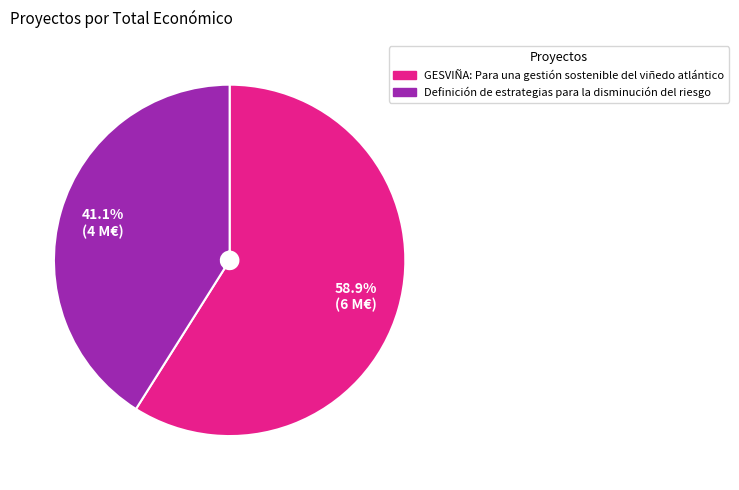

How many segments does this pie chart have?

2